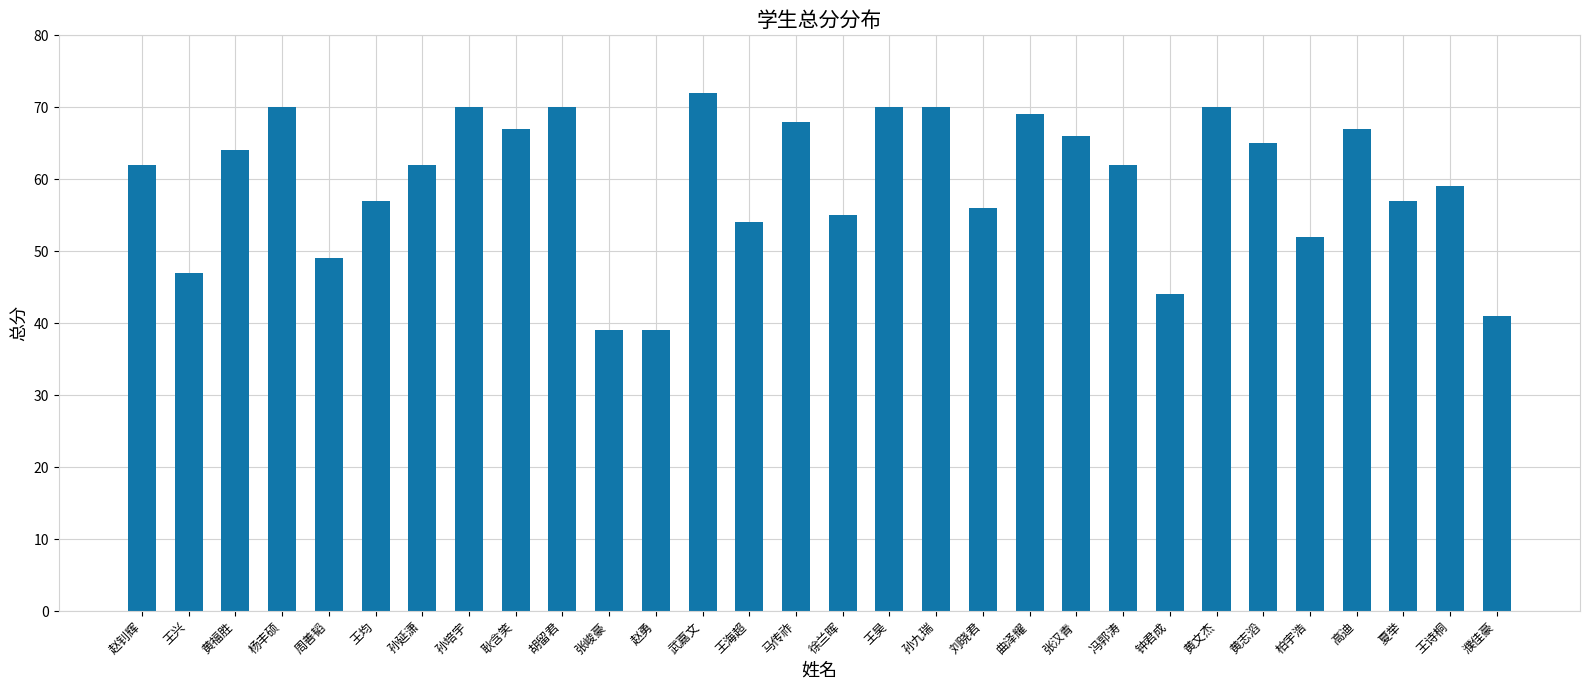

Are the bars horizontal?

No